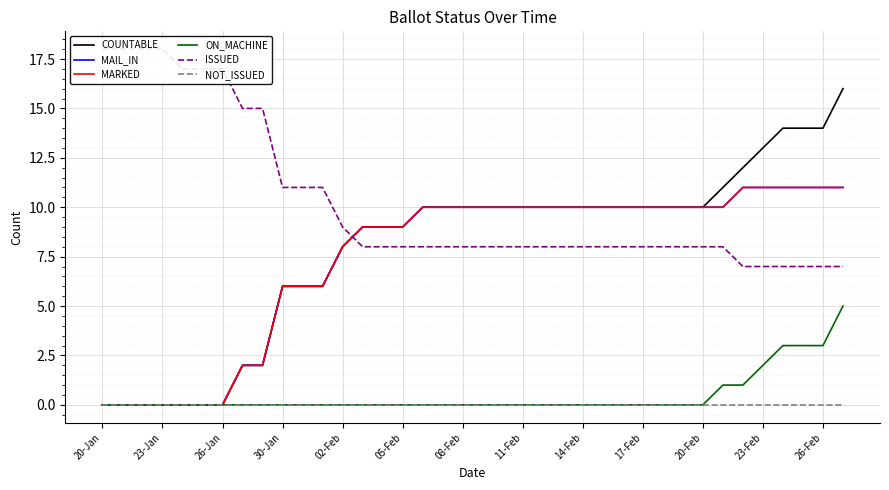

How many series are shown in this chart?

6